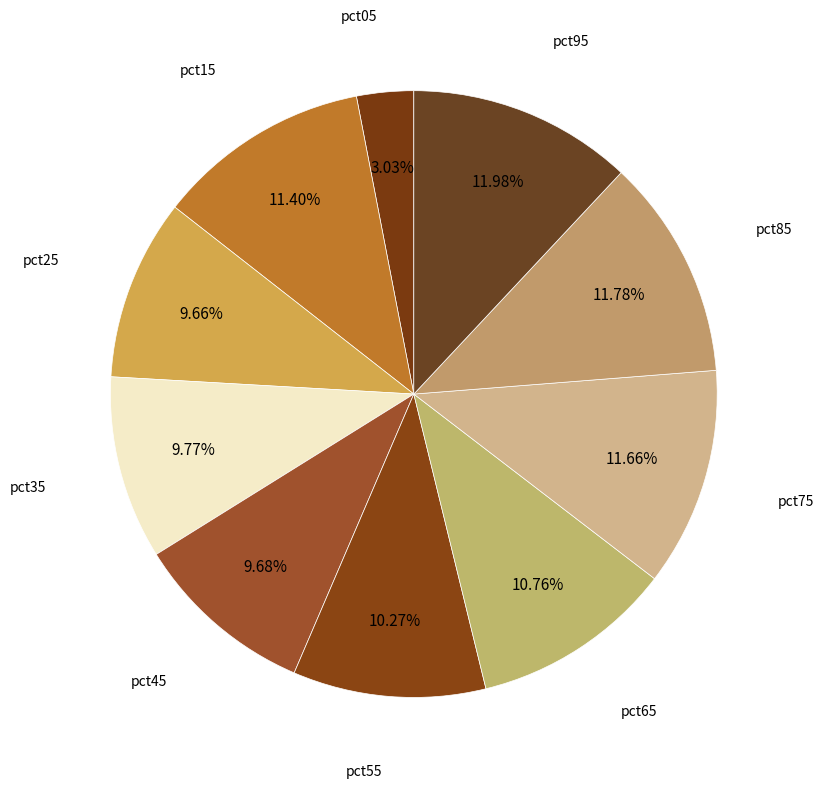

Count the number of slices in the pie.

10